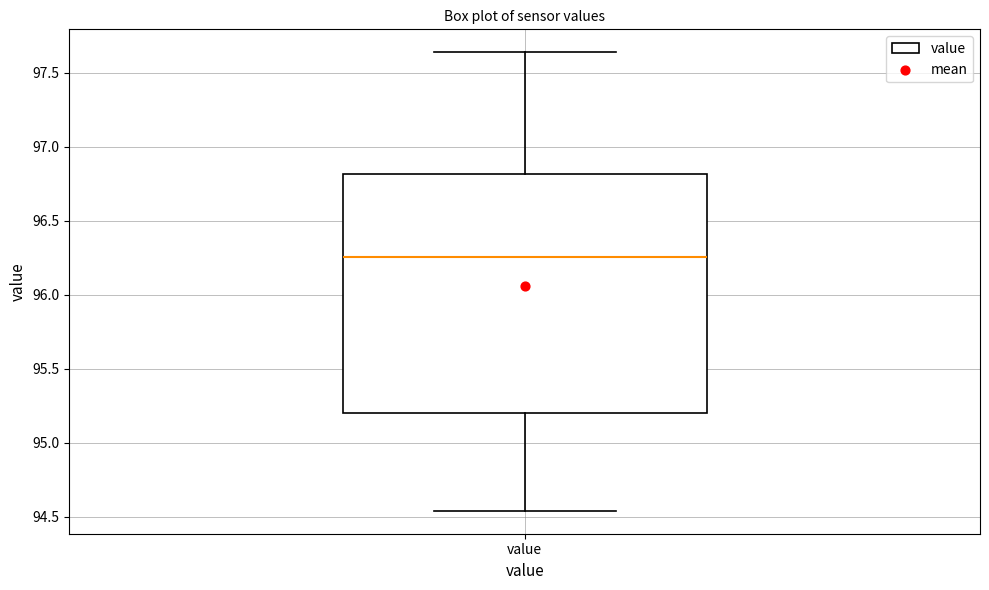

Read this box plot against the y-axis: the position of the median line, the range covered by the box, and the ends of both whiskers. The values are not printed on the chart, so give them approximately, as read against the axis.

median 96.25, box 95.20 to 96.80, whiskers 94.55 to 97.65